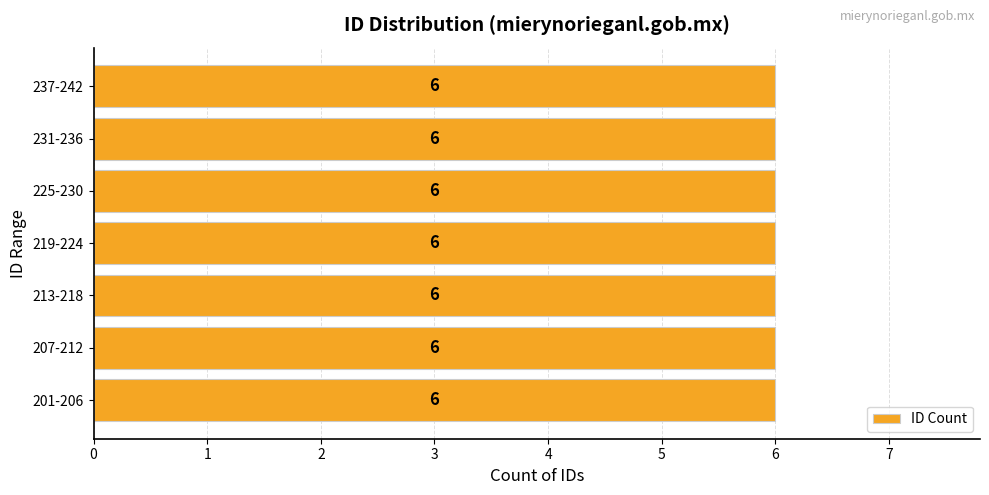

How many distinct data groups are displayed?

1